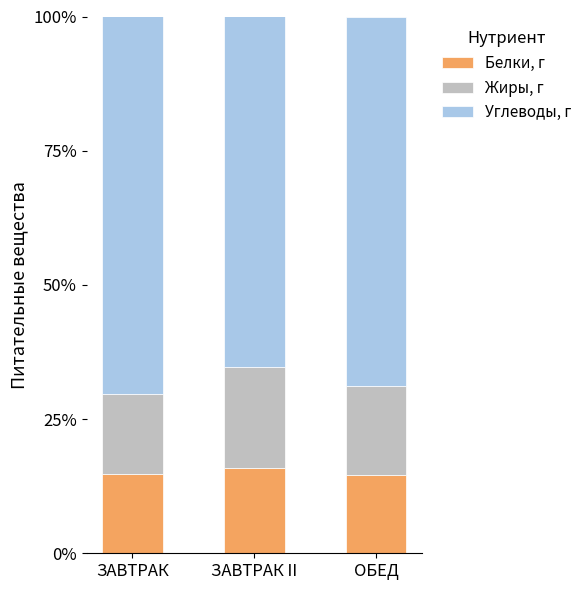

The Белки, г series shows 15.9 at ЗАВТРАК II. True or false?

True